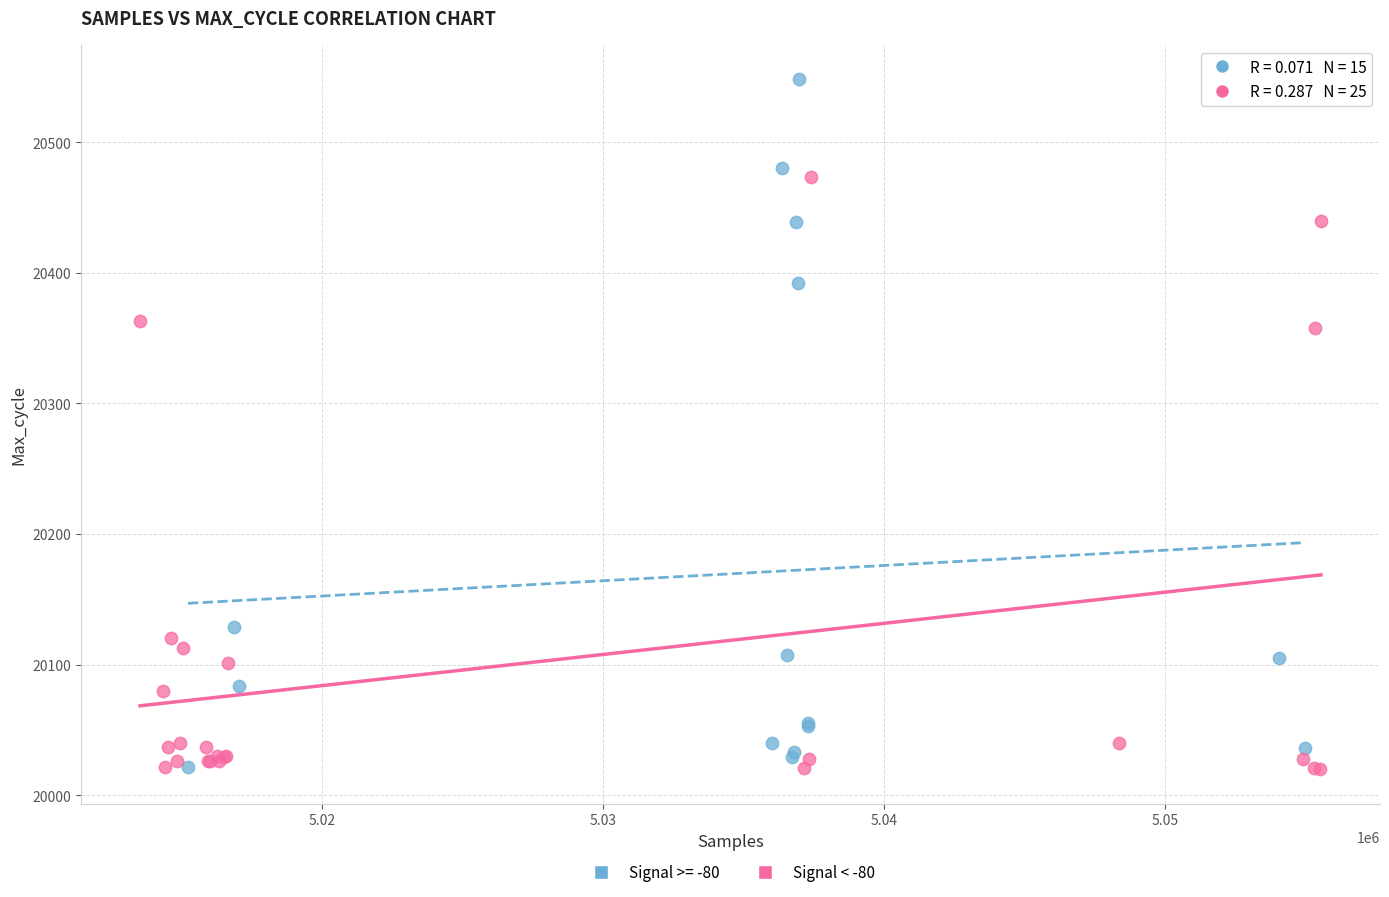

Which series has the largest Y range (max minus min)?

Signal >= -80